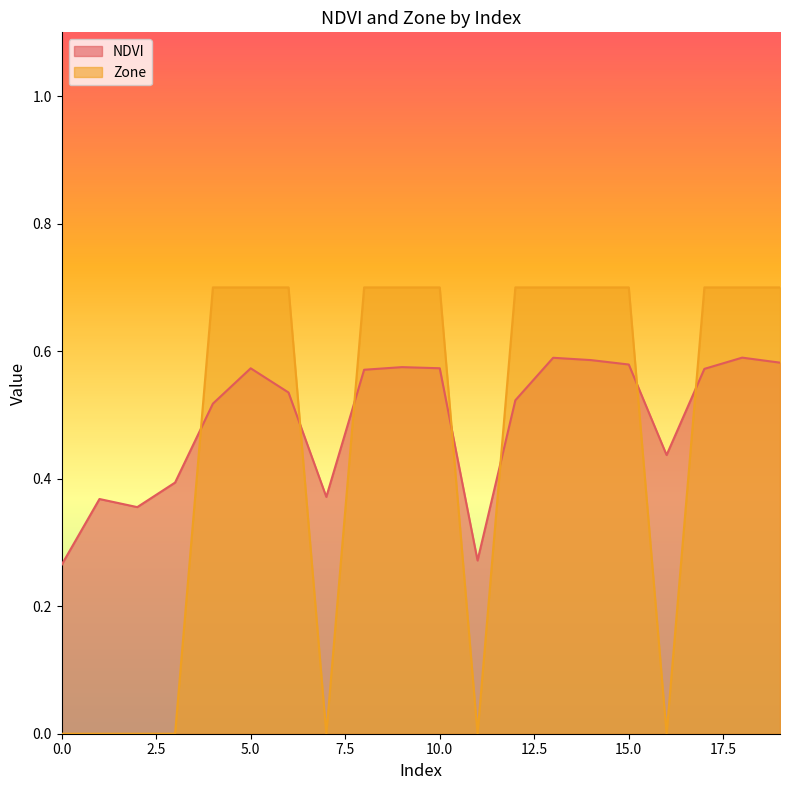

Does the chart display data point markers on the line(s)?

No